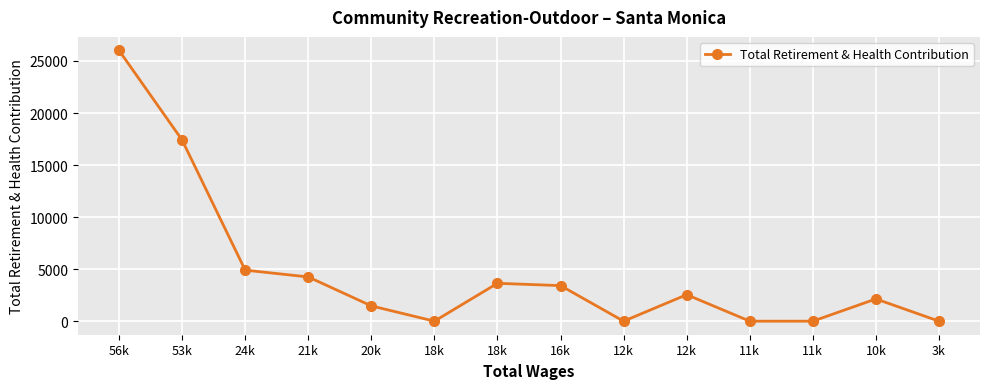

How many lines are shown in the chart?

1